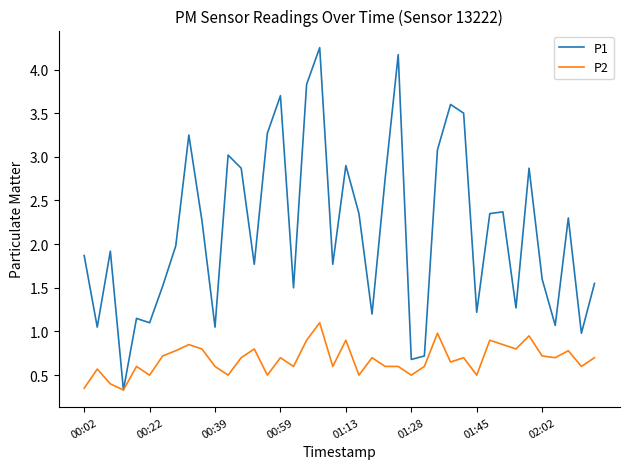

How many lines are shown in the chart?

2